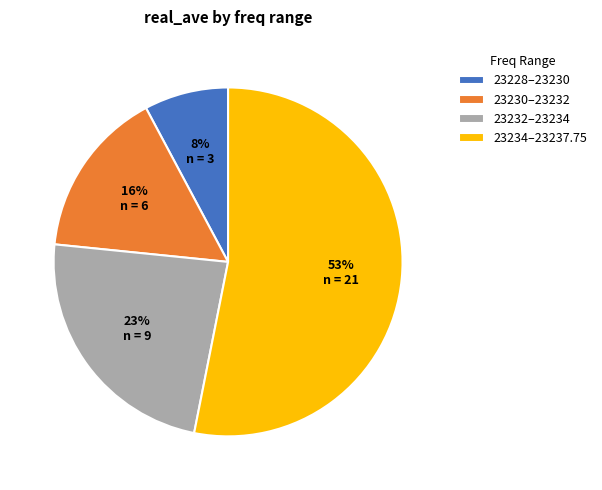

Which slice is the smallest?

23228–23230